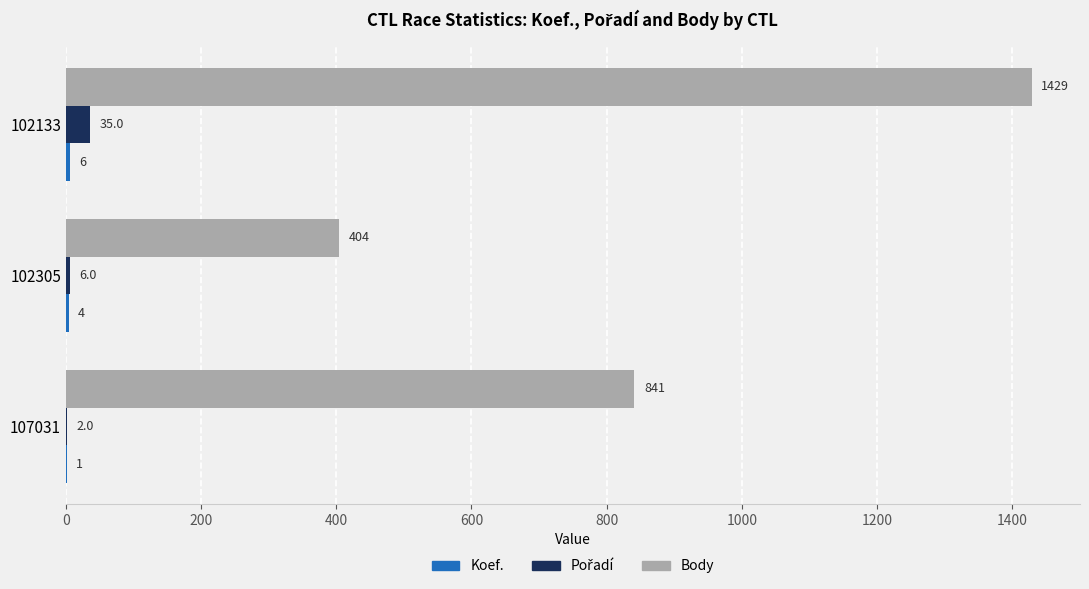

What is the highest value of the Body series?

1429